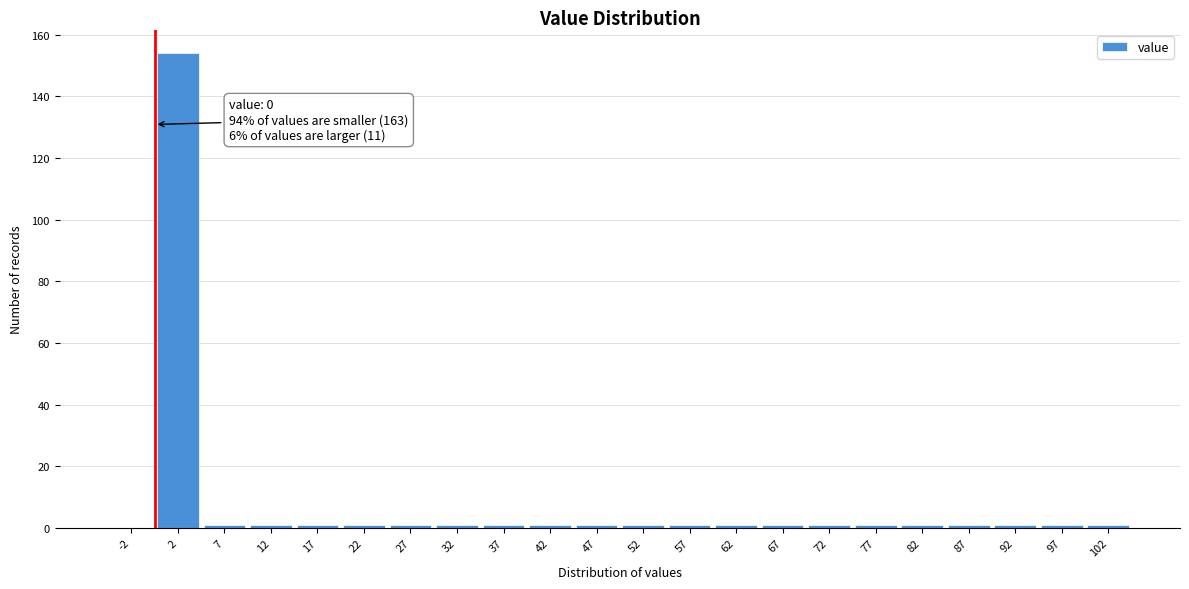

Over which range of the x-axis is the bar tallest?

0 to 5